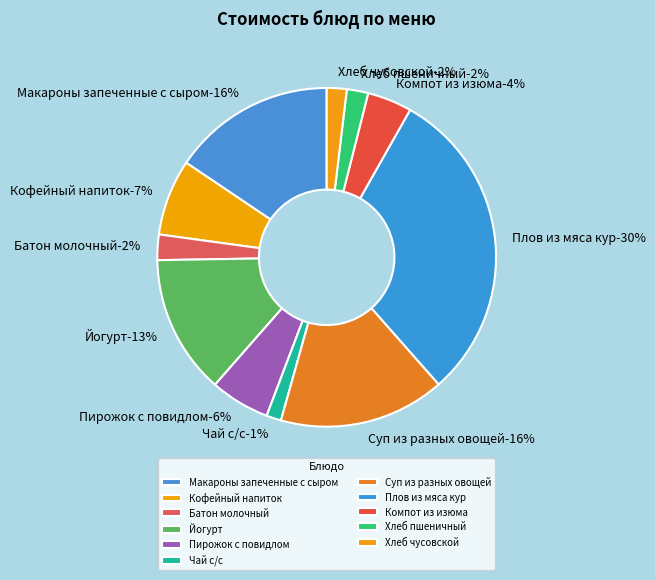

To the nearest percent, what is the difference between the Йогурт and Хлеб пшеничный slice percentages?

11%